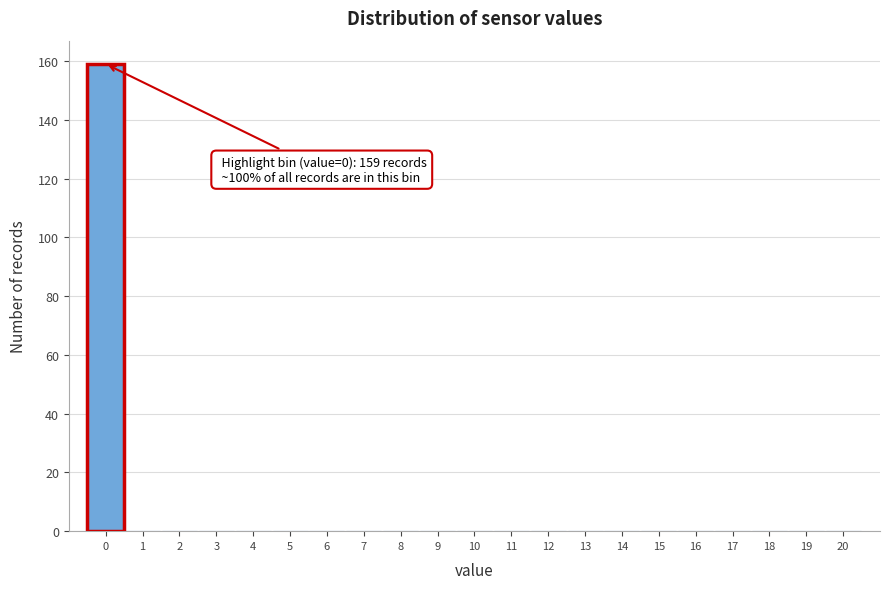

Over which range of the x-axis is the bar tallest?

-0.5 to 0.5